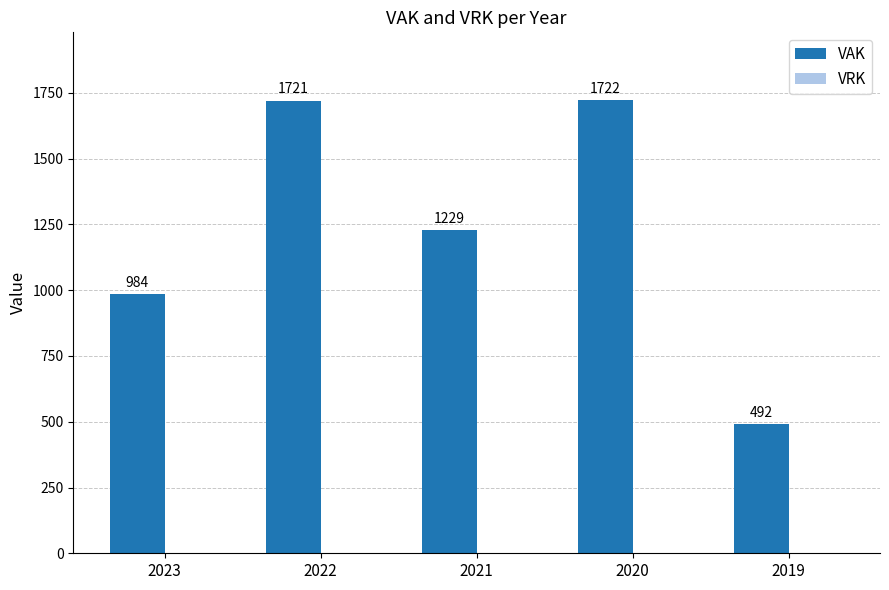

Is it true that the value at 2020 is 3091?

False